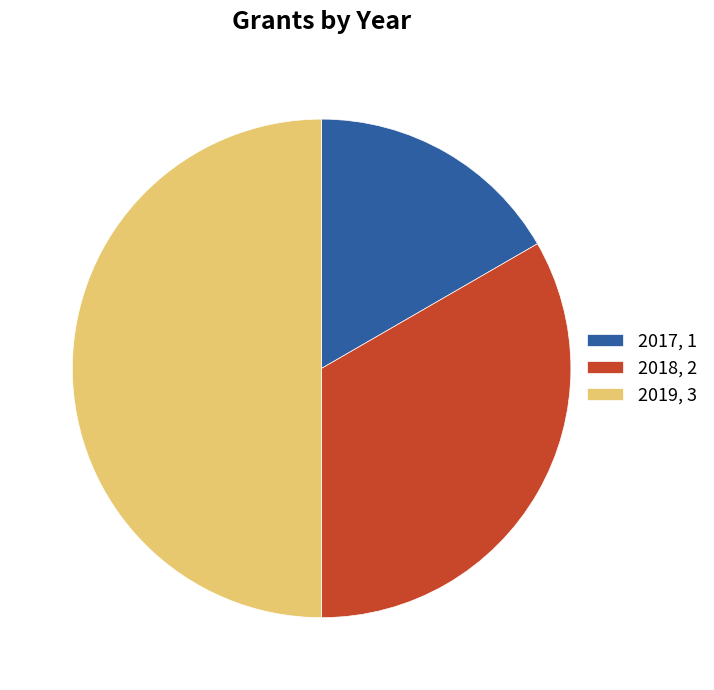

How many segments does this pie chart have?

3